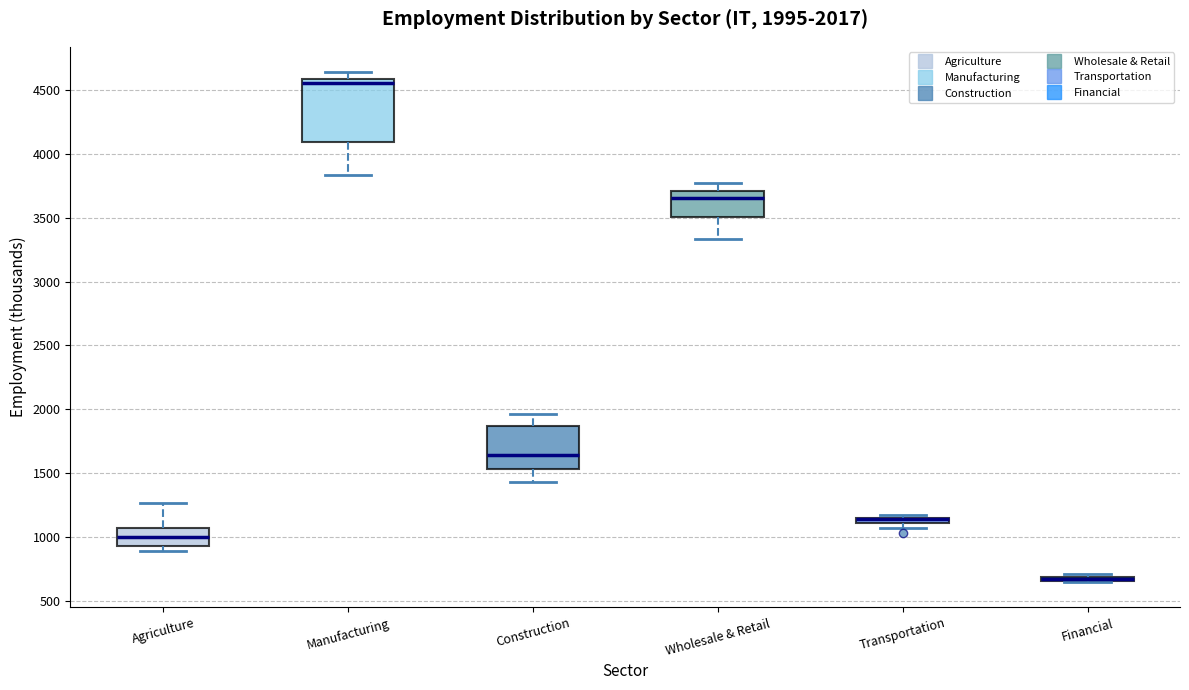

Which box is the tallest, from its lower edge to its upper edge?

Manufacturing